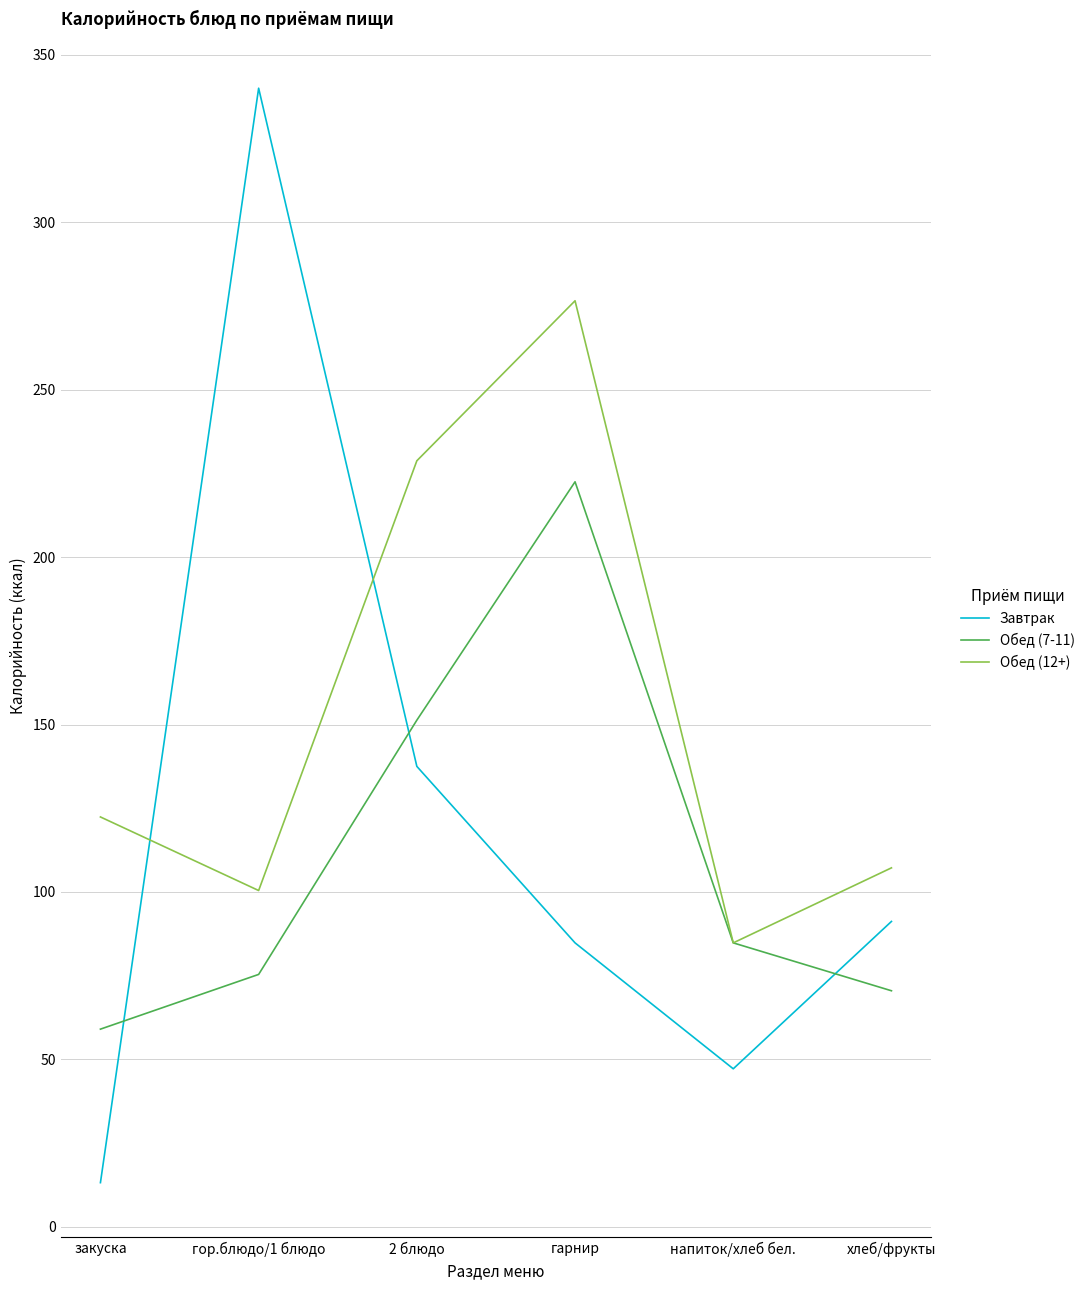

What is the difference between the Обед (12+) values at гарнир and 2 блюдо?

47.8